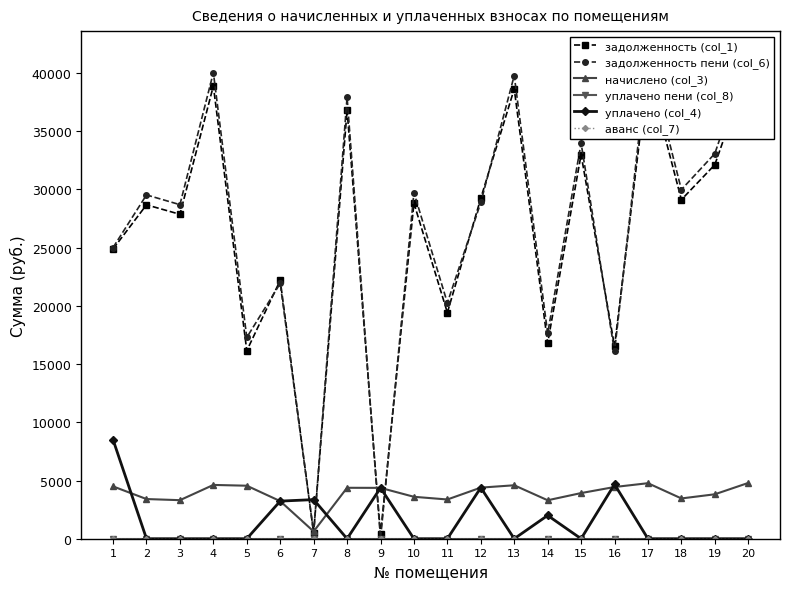

Reading left to right, extract all data points from this chart.

задолженность (col_1): 1=24887.2	2=28678.1	3=27864.2	4=38884.5	5=16152.0	6=22195.0	7=489.1	8=36818.1	9=363.9	10=28820.5	11=19418.1	12=29246.6	13=38634.2	14=16801.6	15=32998.7	16=16530.2	17=40136.8	18=29116.5	19=32122.0	20=40324.8
задолженность пени (col_6): 1=25010.6	2=29530.0	3=28691.9	4=40039.6	5=17290.4	6=21925.9	7=486.8	8=37911.8	9=0.0	10=29720.7	11=20260.6	12=28880.8	13=39781.8	14=17627.4	15=33979.0	16=16083.5	17=41329.1	18=29981.4	19=33076.2	20=41522.6
начислено (col_3): 1=4493.8	2=3407.5	3=3310.8	4=4620.2	5=4553.3	6=3229.0	7=625.2	8=4374.7	9=4367.3	10=3601.0	11=3370.3	12=4389.6	13=4590.5	14=3303.4	15=3920.9	16=4441.7	17=4769.0	18=3459.6	19=3816.7	20=4791.4
уплачено пени (col_8): 1=0.0	2=0.0	3=0.0	4=0.0	5=0.0	6=0.0	7=0.0	8=0.0	9=0.0	10=0.0	11=0.0	12=0.0	13=0.0	14=0.0	15=0.0	16=0.0	17=0.0	18=0.0	19=0.0	20=0.0
уплачено (col_4): 1=8500.0	2=0.0	3=0.0	4=0.0	5=0.0	6=3230.5	7=3359.0	8=0.0	9=4368.3	10=0.0	11=0.0	12=4388.2	13=0.0	14=2000.0	15=0.0	16=4671.6	17=0.0	18=0.0	19=0.0	20=0.0
аванс (col_7): 1=0.0	2=0.0	3=0.0	4=0.0	5=0.0	6=0.0	7=0.0	8=0.0	9=0.0	10=0.0	11=0.0	12=0.0	13=0.0	14=0.0	15=0.0	16=0.0	17=0.0	18=0.0	19=0.0	20=0.0